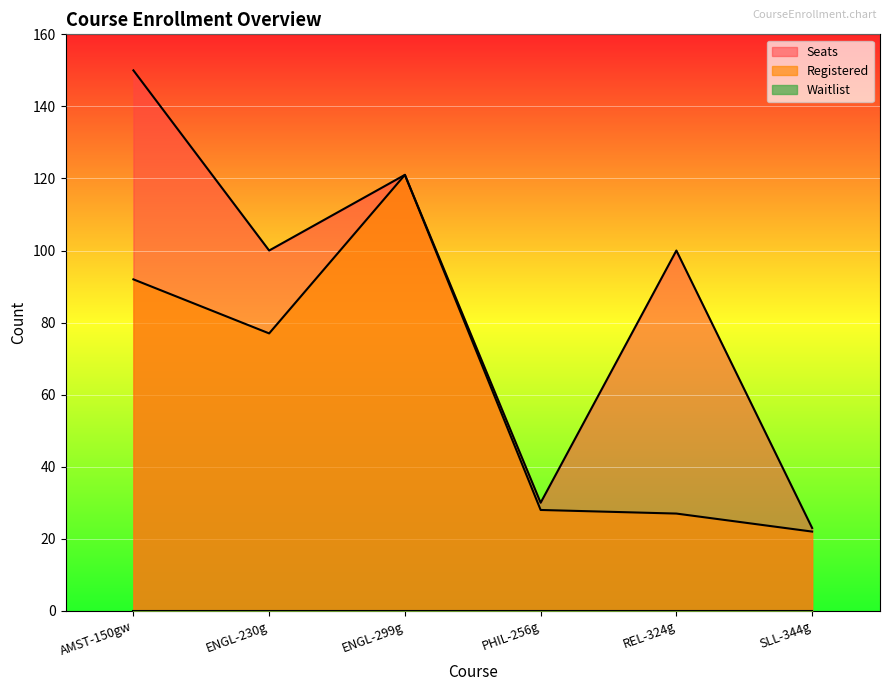

True or false: Registered and Seats cross at least once.

False